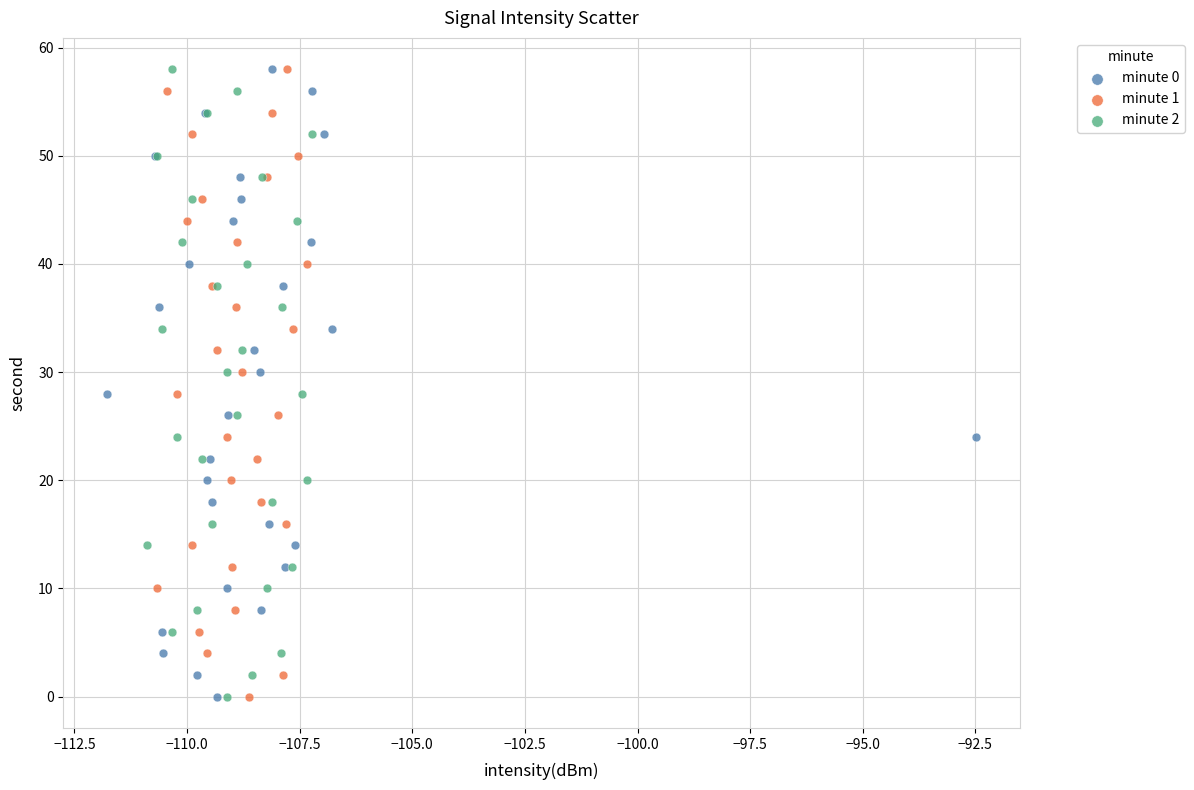

What are all the series names shown in the legend?

minute 0, minute 1, minute 2